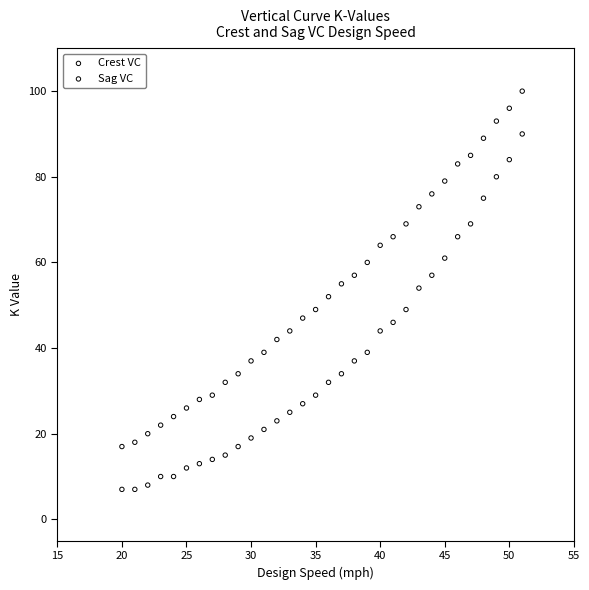

Which series reaches the minimum Y coordinate?

Crest VC